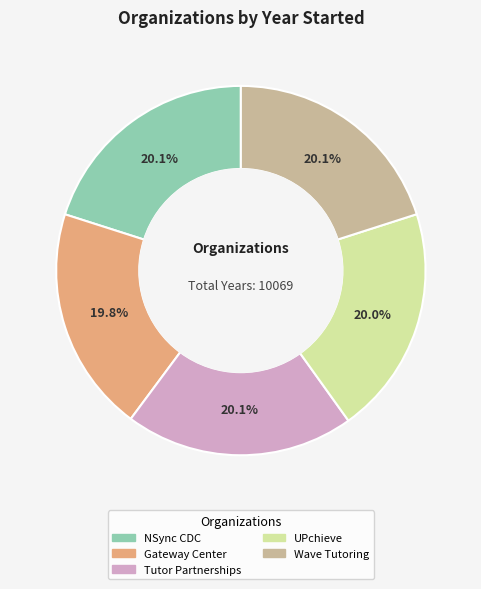

Is there a majority slice in this chart?

No